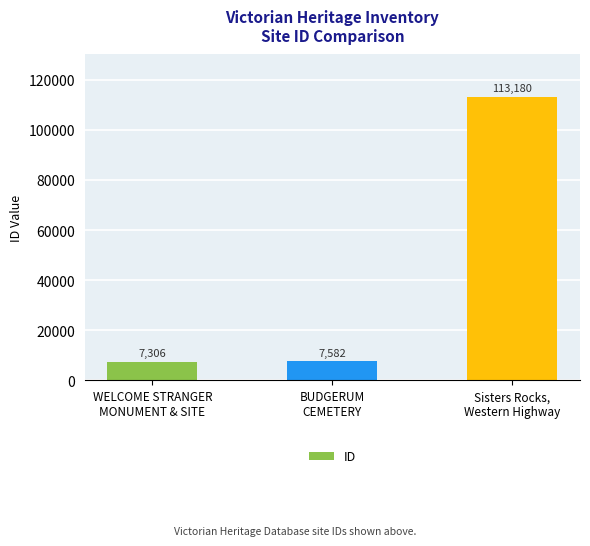

Reading left to right, extract all data points from this chart.

WELCOME STRANGER
MONUMENT & SITE=7306	BUDGERUM
CEMETERY=7582	Sisters Rocks,
Western Highway=113180